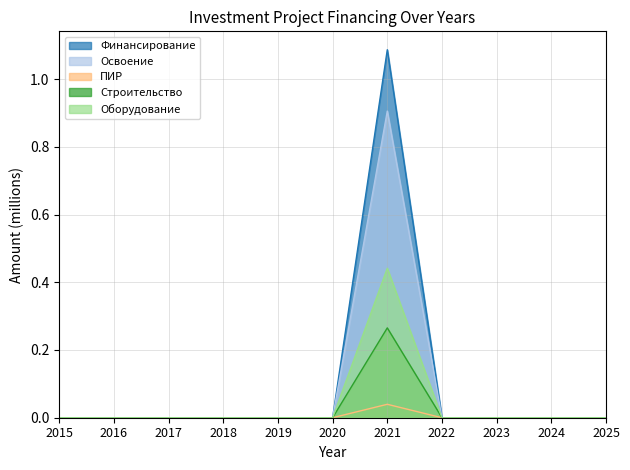

What is the sum of the Финансирование values at 2023 and 2021?

1.1